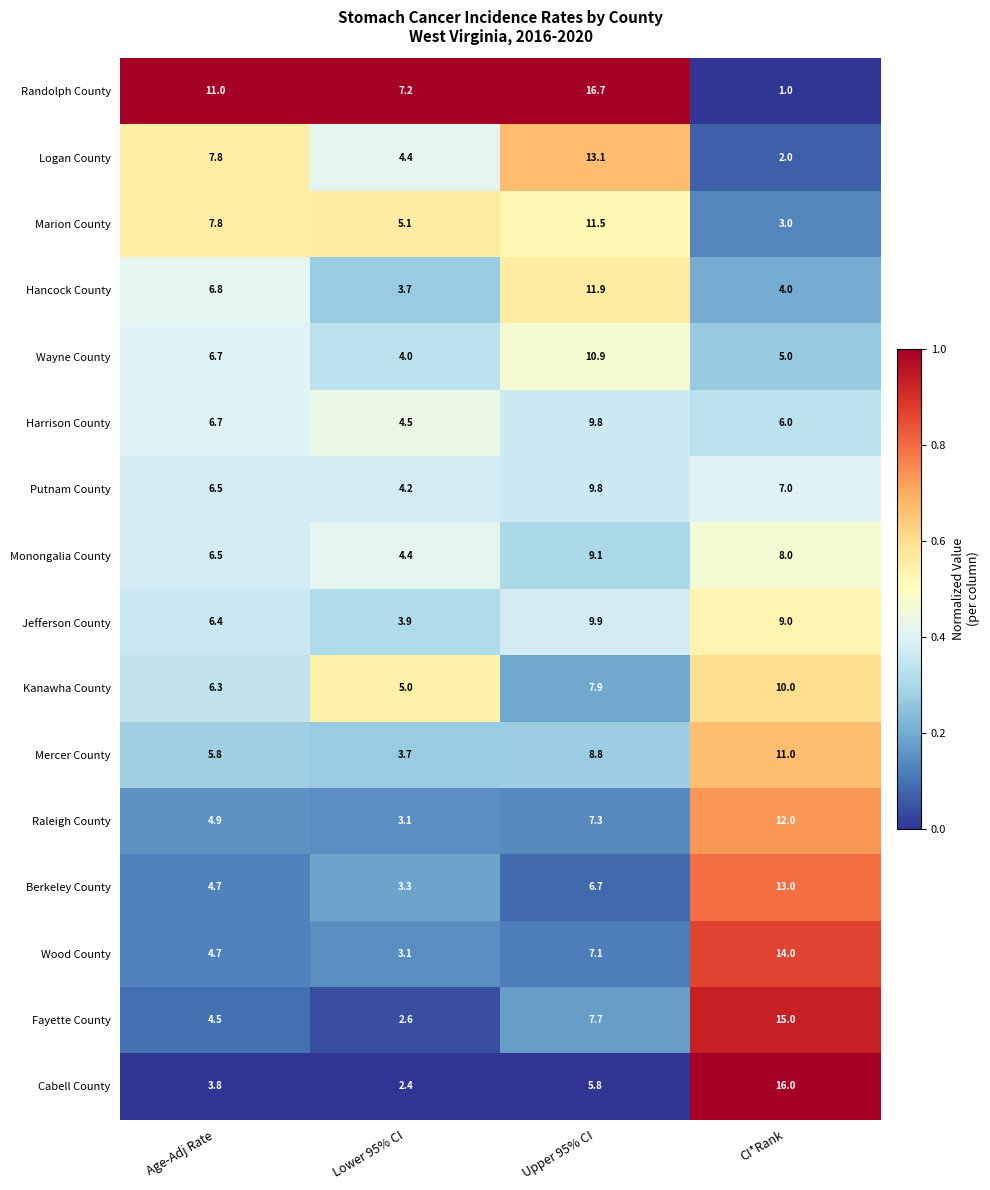

Which series has the largest range (max minus min)?

Randolph County